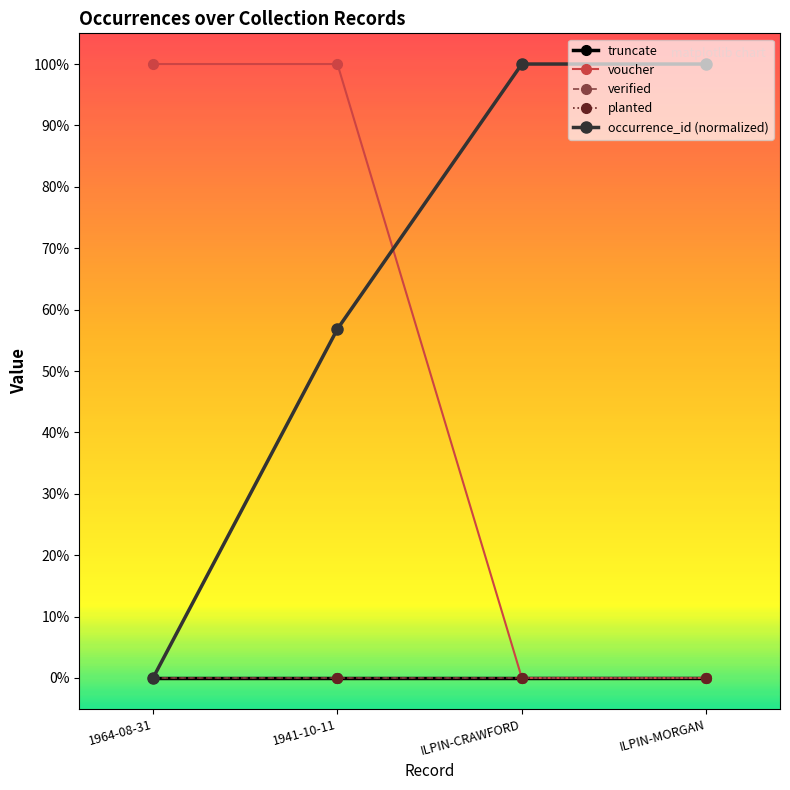

Is this an area chart (filled region under the line)?

No